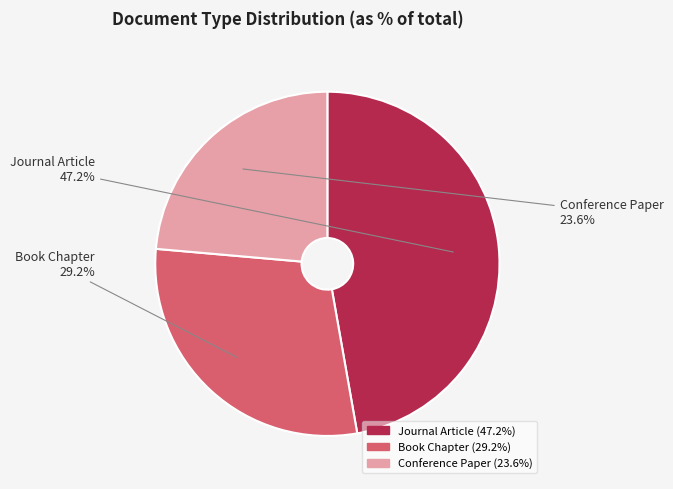

To the nearest percent, what is the difference between the Journal Article and Book Chapter slice percentages?

18%